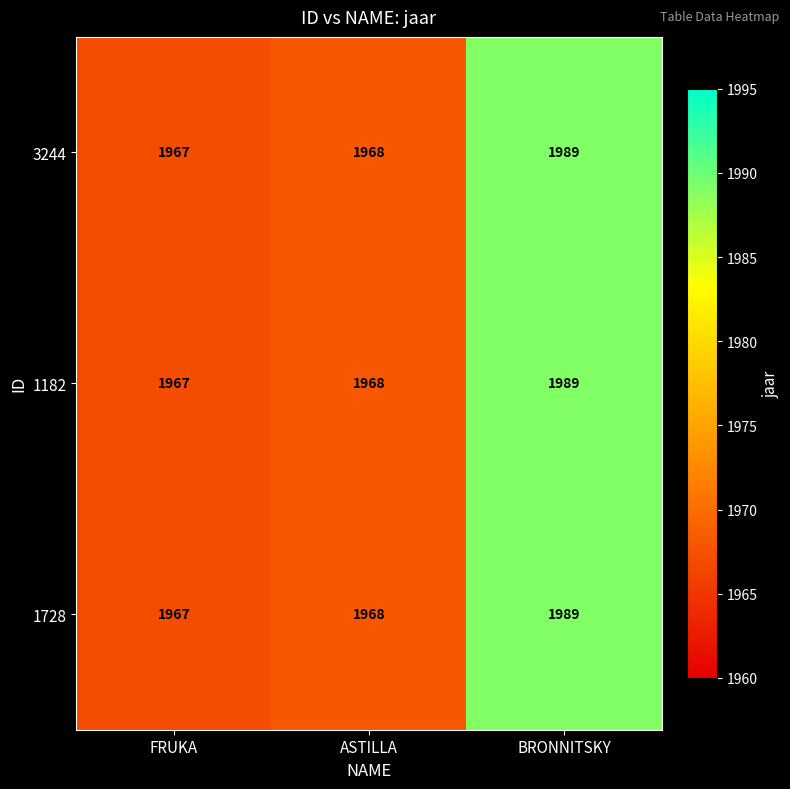

Is it true that 1182 equals 1967 at FRUKA?

True